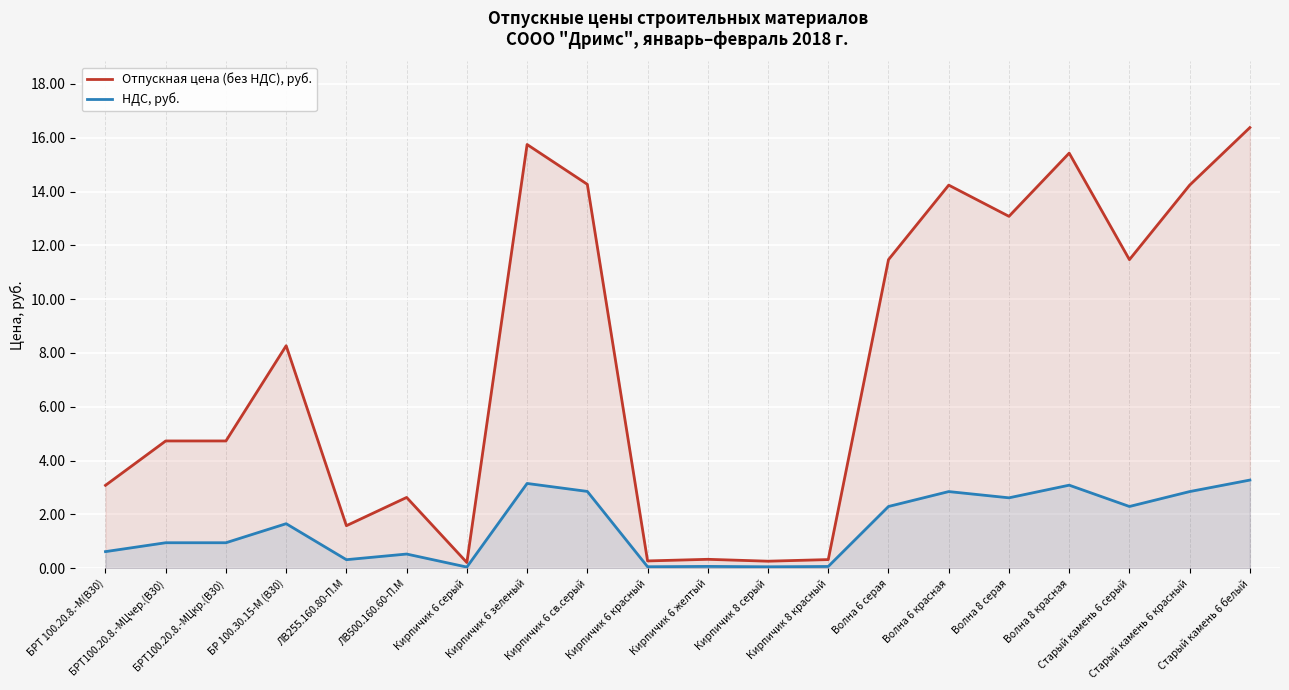

How many lines are shown in the chart?

2